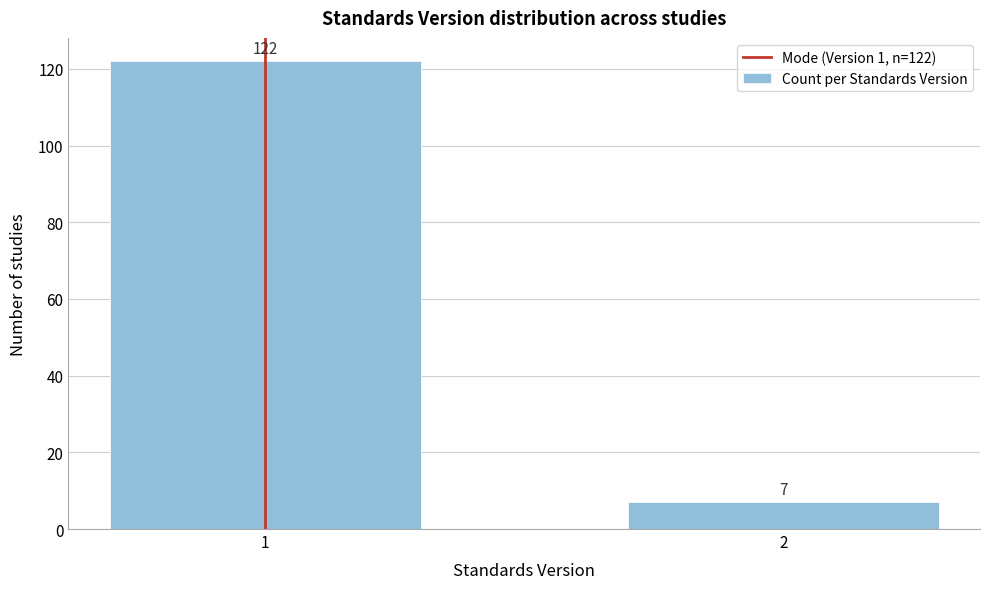

Reading left to right, what are all the values shown in this chart?

1=122	2=7